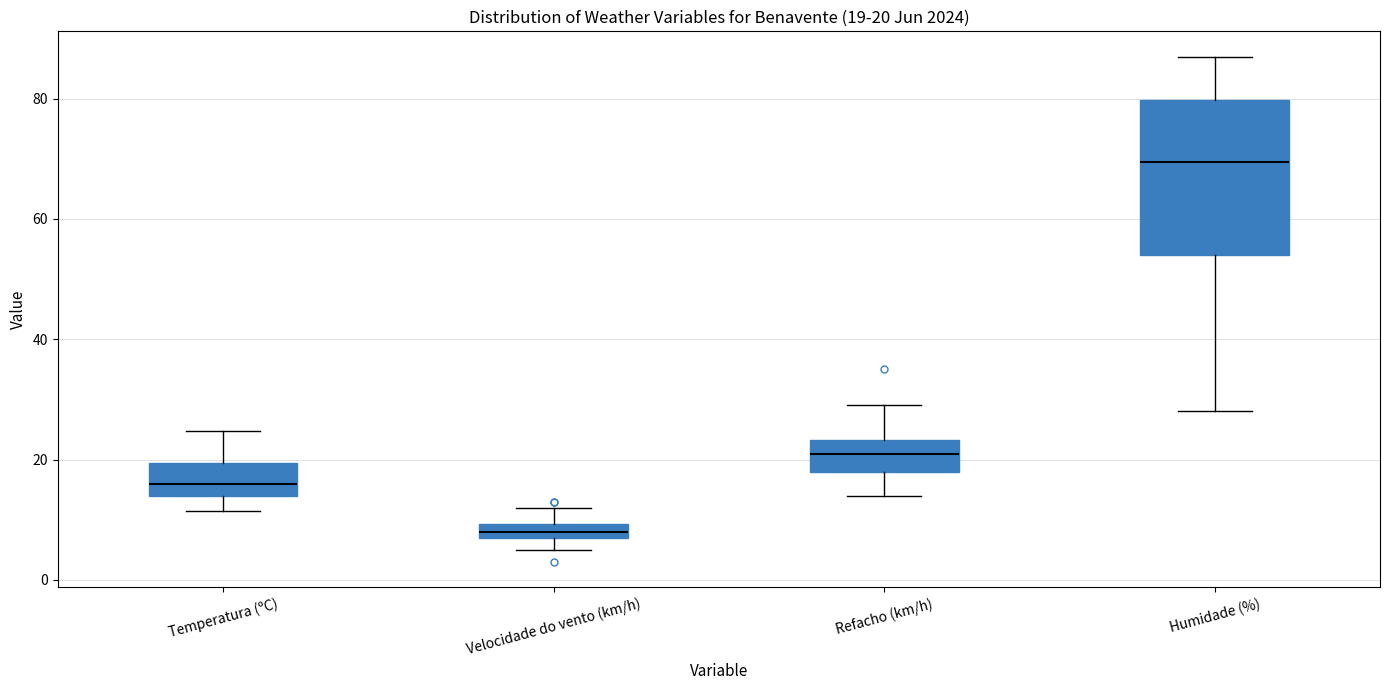

Which box is the tallest, from its lower edge to its upper edge?

Humidade (%)